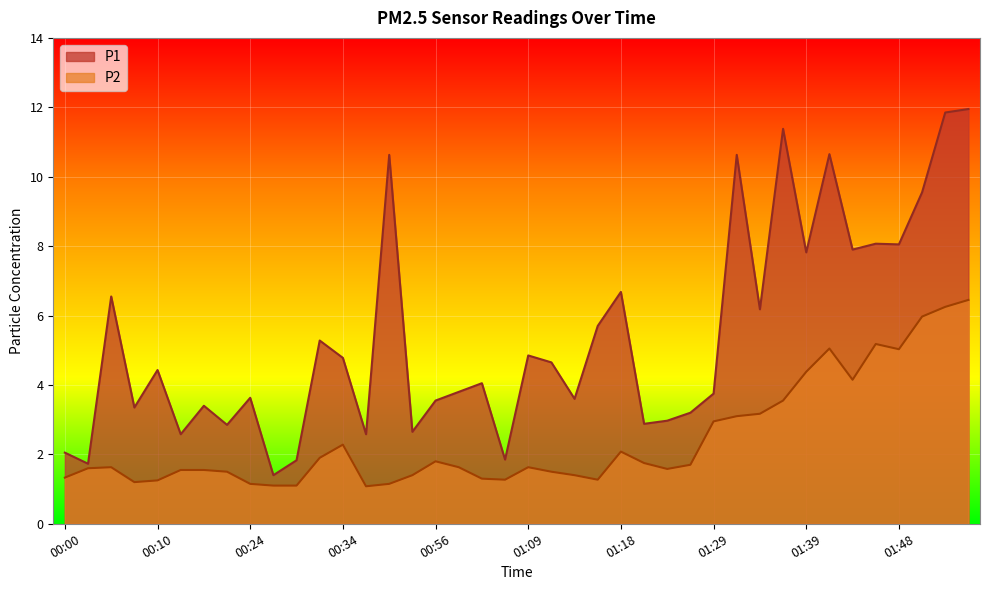

What position from the right is 01:44?

6